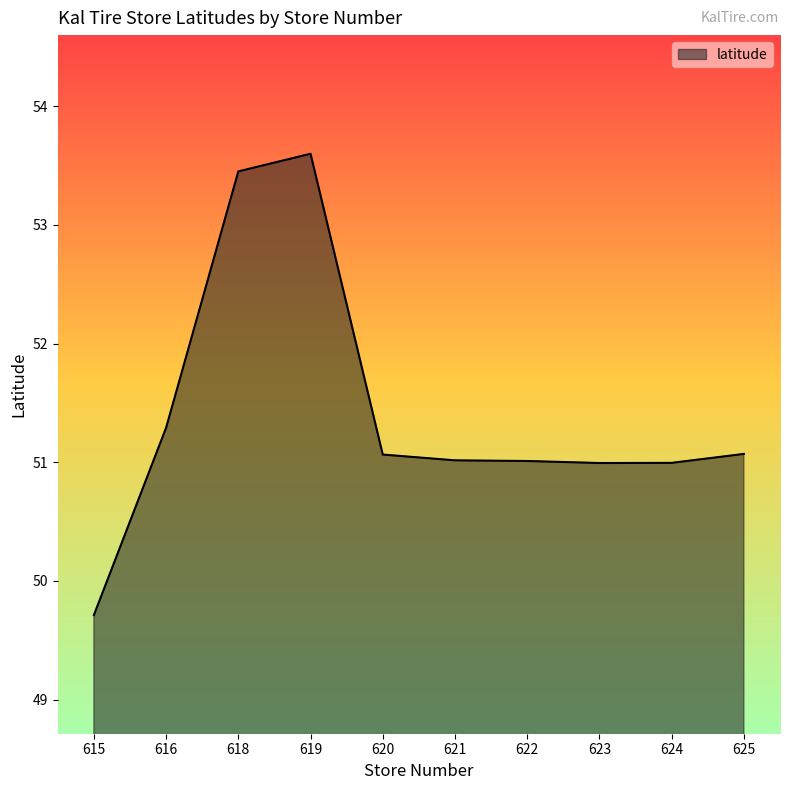

Which label corresponds to the smallest value in the chart?

615